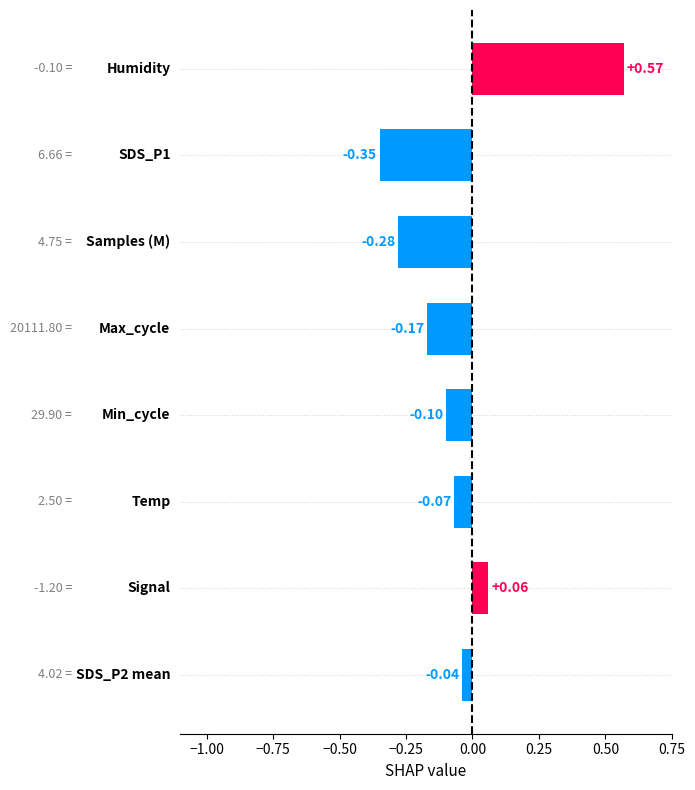

How many bars are there in total?

8